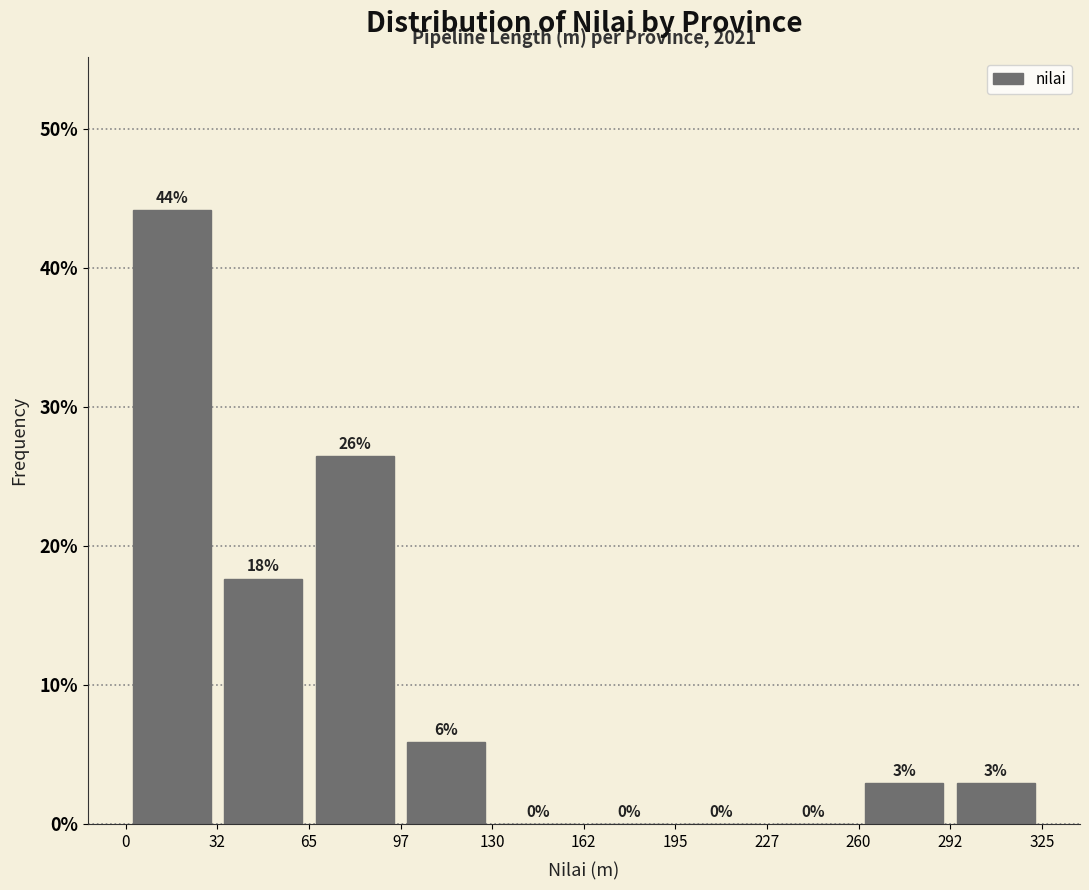

Which range on the x-axis has the tallest bar?

0 to 32